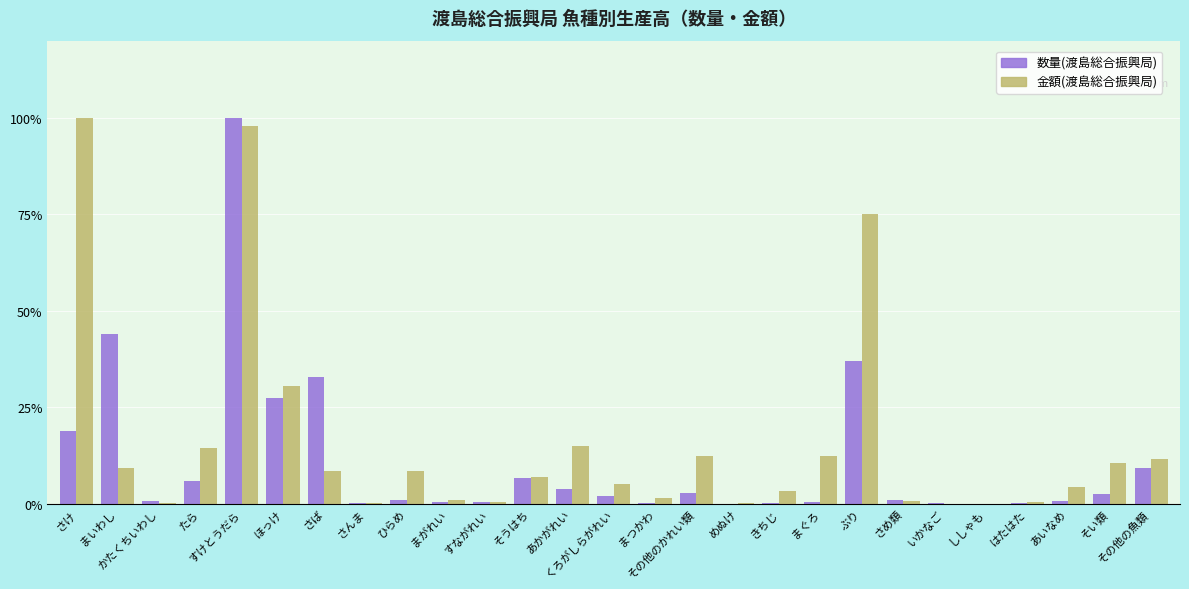

What is the highest value of the 金額(渡島総合振興局) series?

100.0